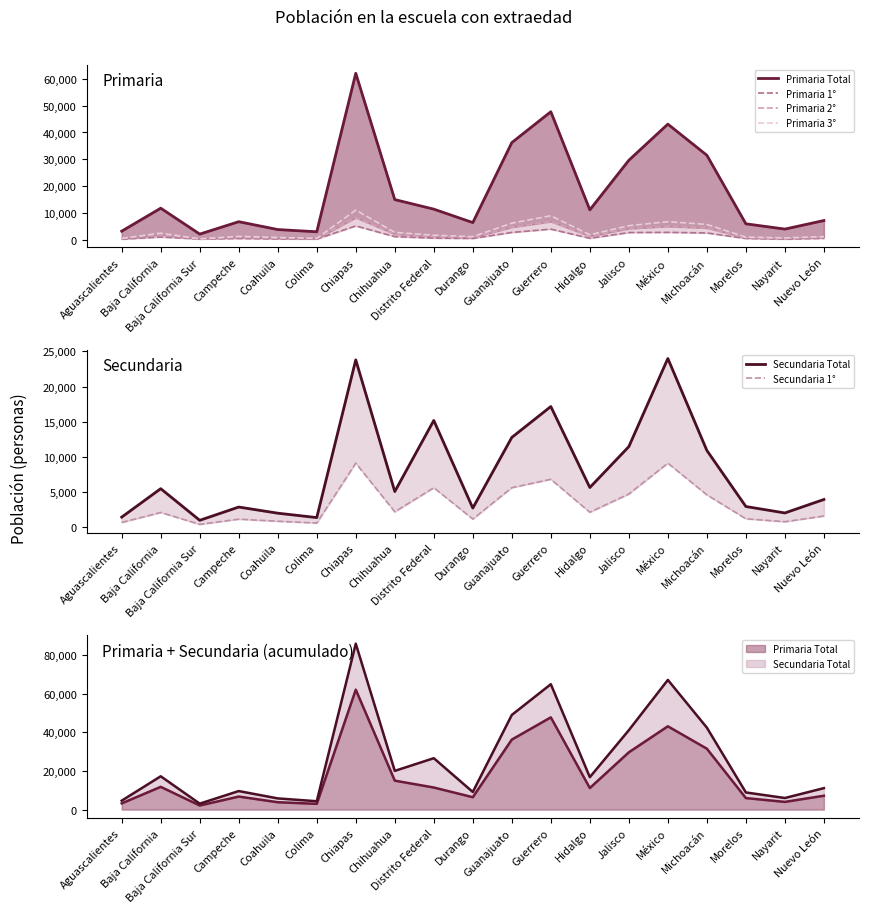

What position from the right is México?

5